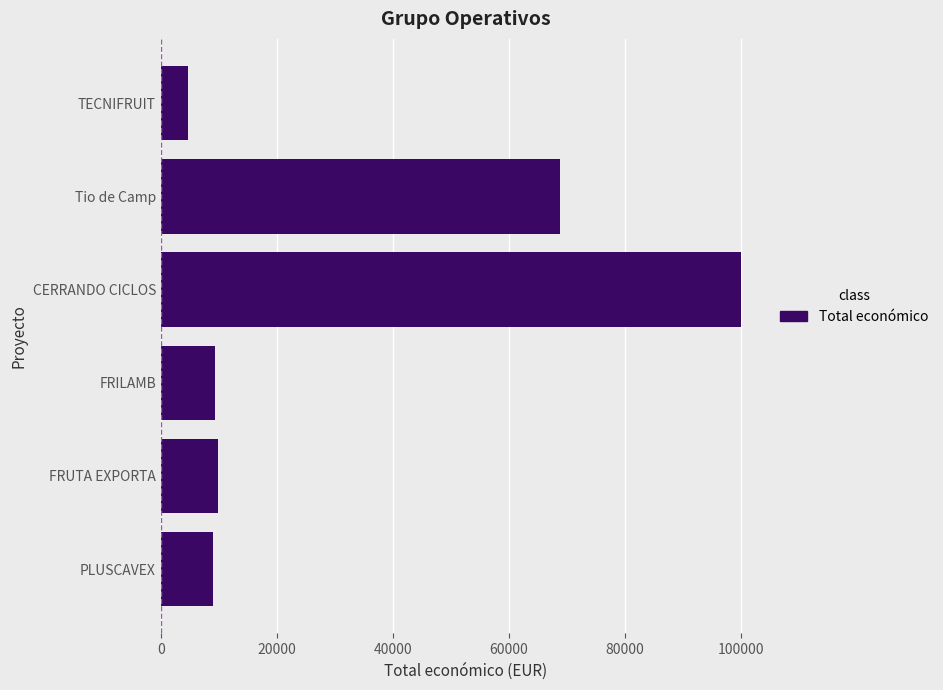

Approximately how many times larger is the value at FRUTA EXPORTA compared to PLUSCAVEX?

1.1